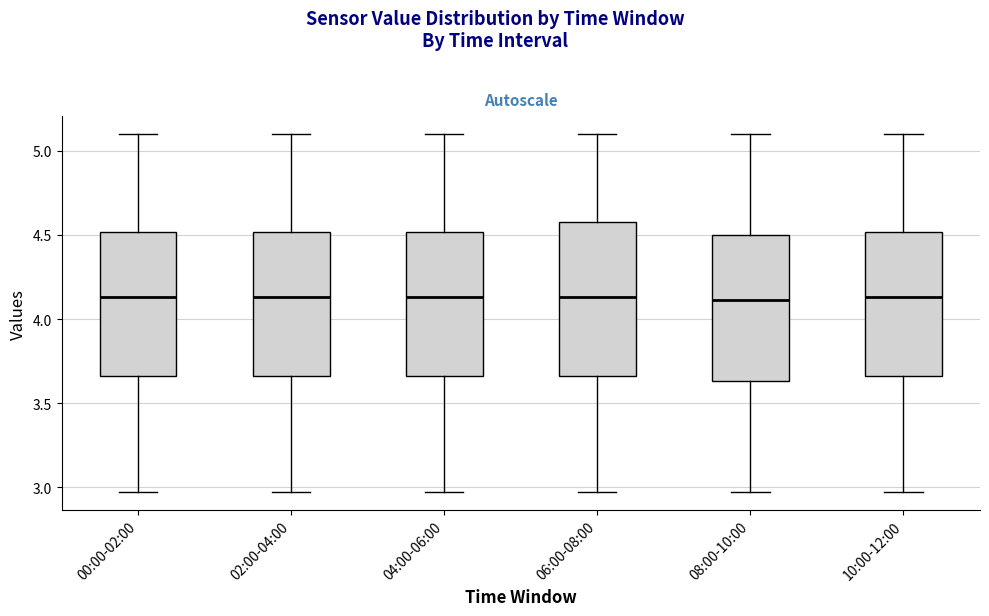

Reading left to right, read every box against the y-axis: the position of its median line, the range the box covers, and the ends of its whiskers. The values are not printed on the chart, so give them approximately, as read against the axis.

00:00-02:00: median 4.15, box 3.65 to 4.50, whiskers 2.95 to 5.10
02:00-04:00: median 4.15, box 3.65 to 4.50, whiskers 2.95 to 5.10
04:00-06:00: median 4.15, box 3.65 to 4.50, whiskers 2.95 to 5.10
06:00-08:00: median 4.15, box 3.65 to 4.60, whiskers 2.95 to 5.10
08:00-10:00: median 4.10, box 3.65 to 4.50, whiskers 2.95 to 5.10
10:00-12:00: median 4.15, box 3.65 to 4.50, whiskers 2.95 to 5.10